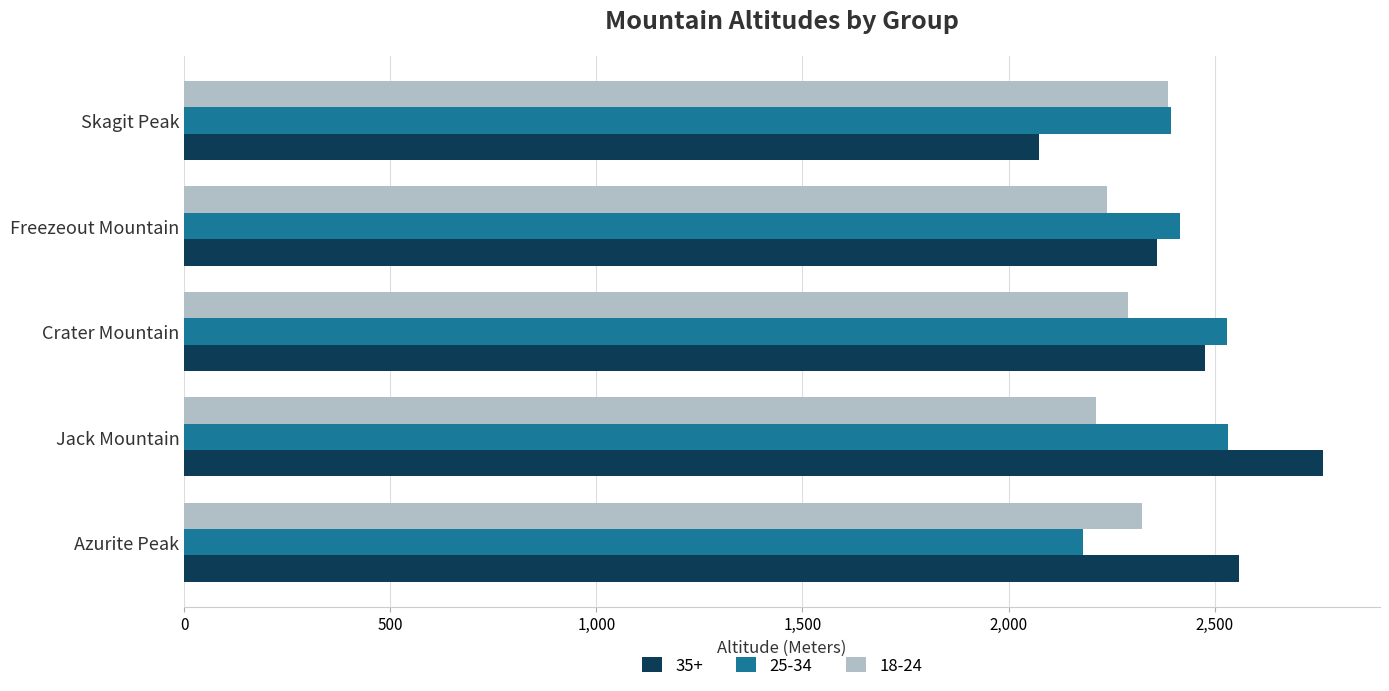

What is the highest value of the 35+ series?

2763